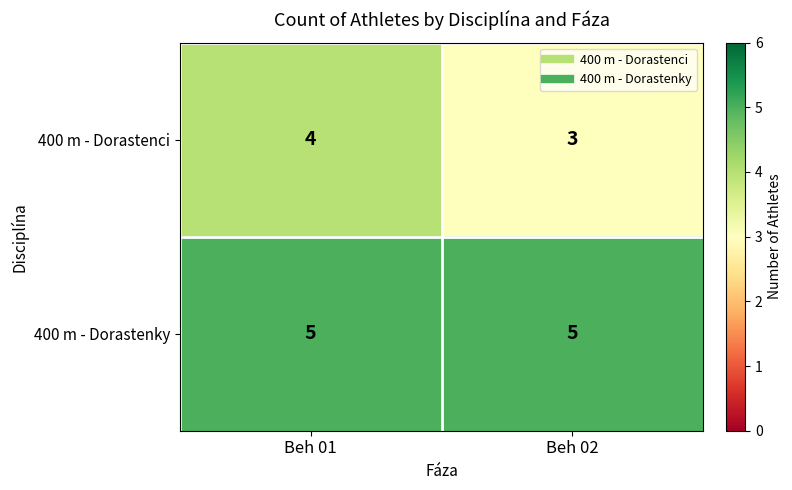

What is the difference between the highest and lowest values at Beh 02?

2